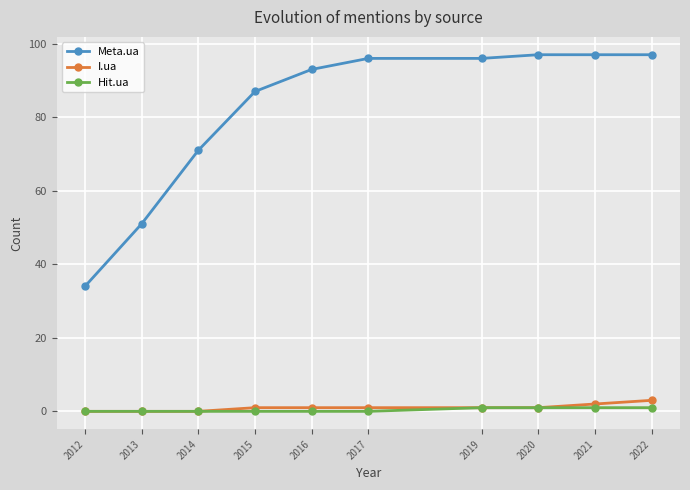

What is the value of the I.ua point at the 6th from the left?

1